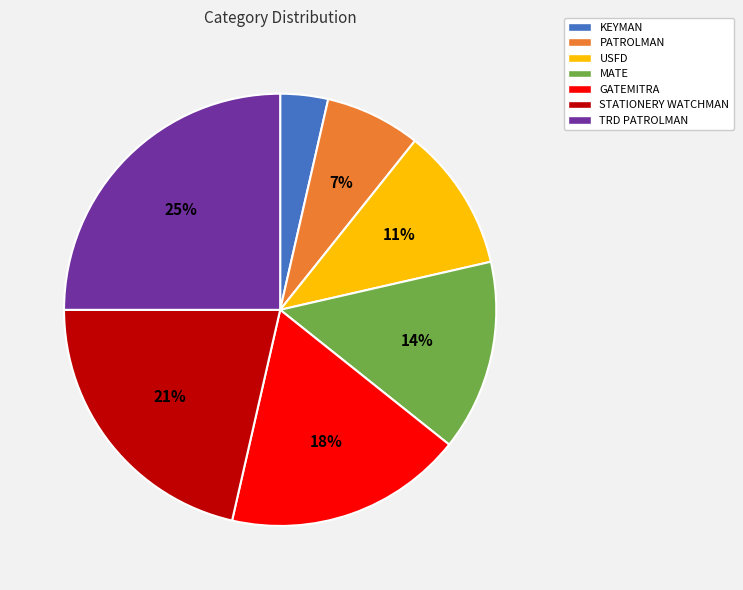

Between USFD and GATEMITRA, which is larger?

GATEMITRA